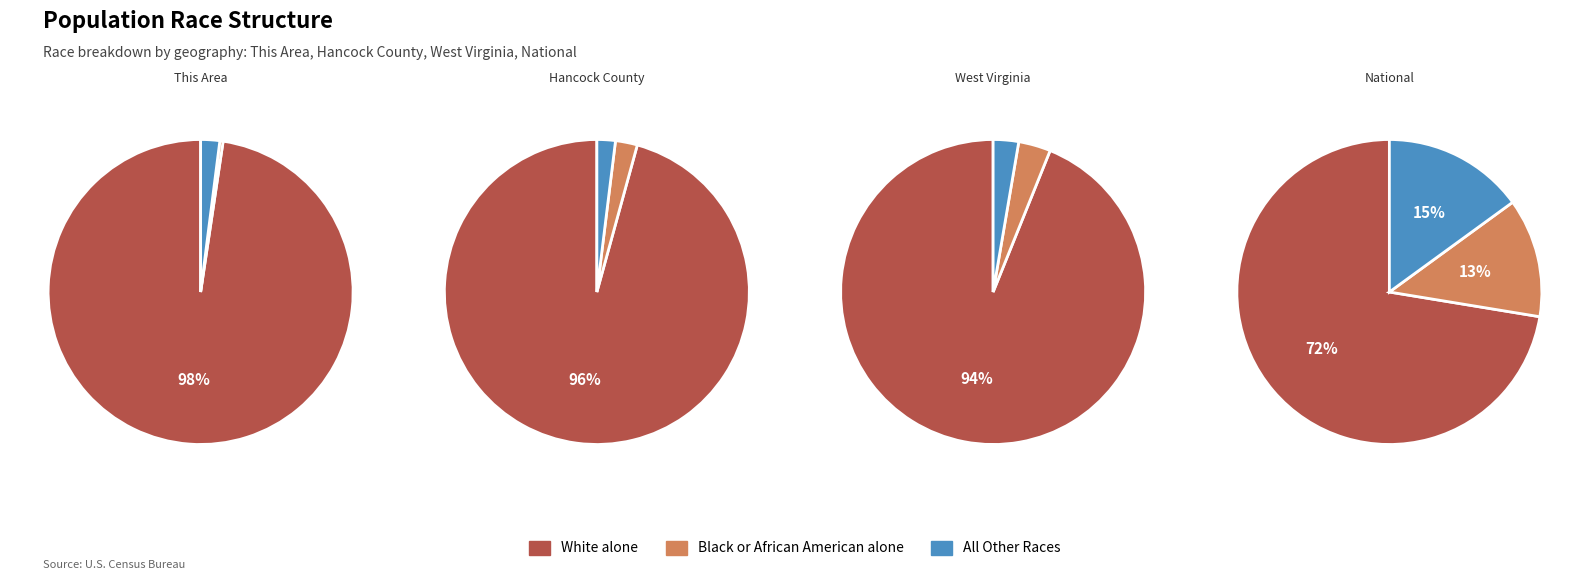

Does 0 represent more than half of the total?

Yes